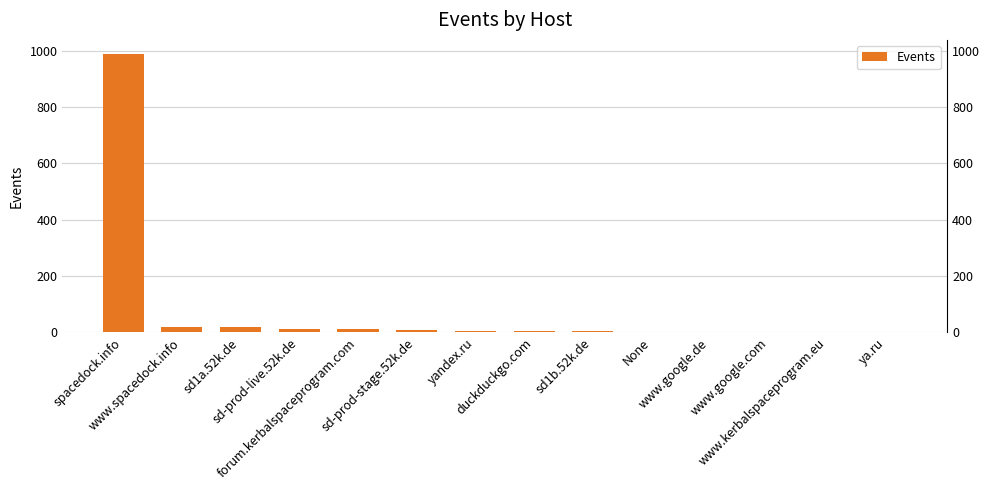

Count the number of values greater than 7.

6